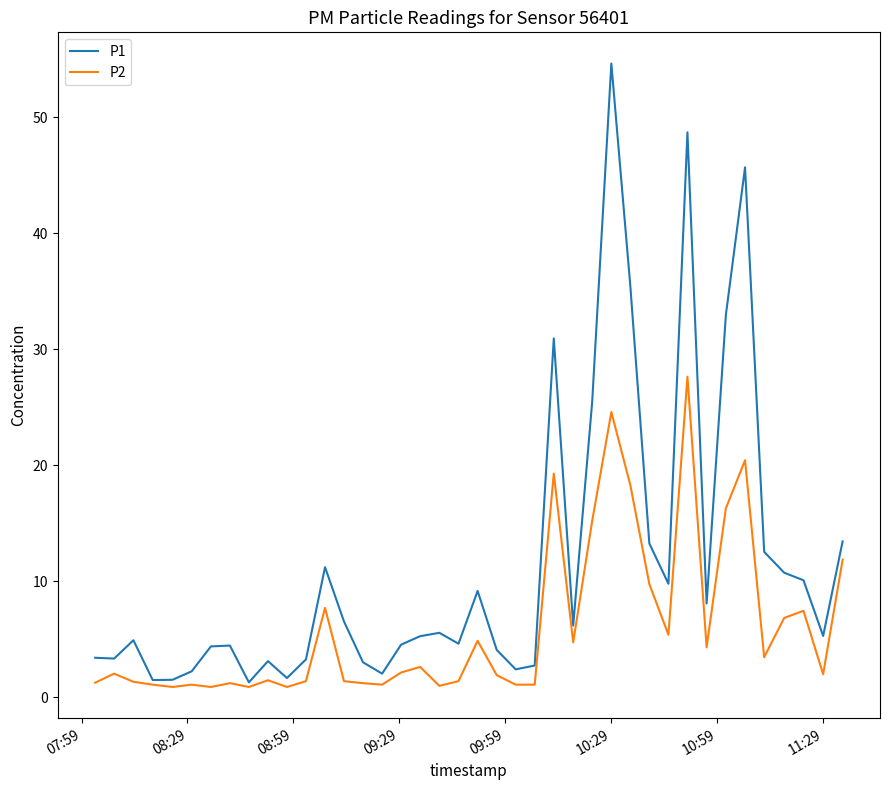

List the series in order of their overall mean, lowest first.

P2, P1